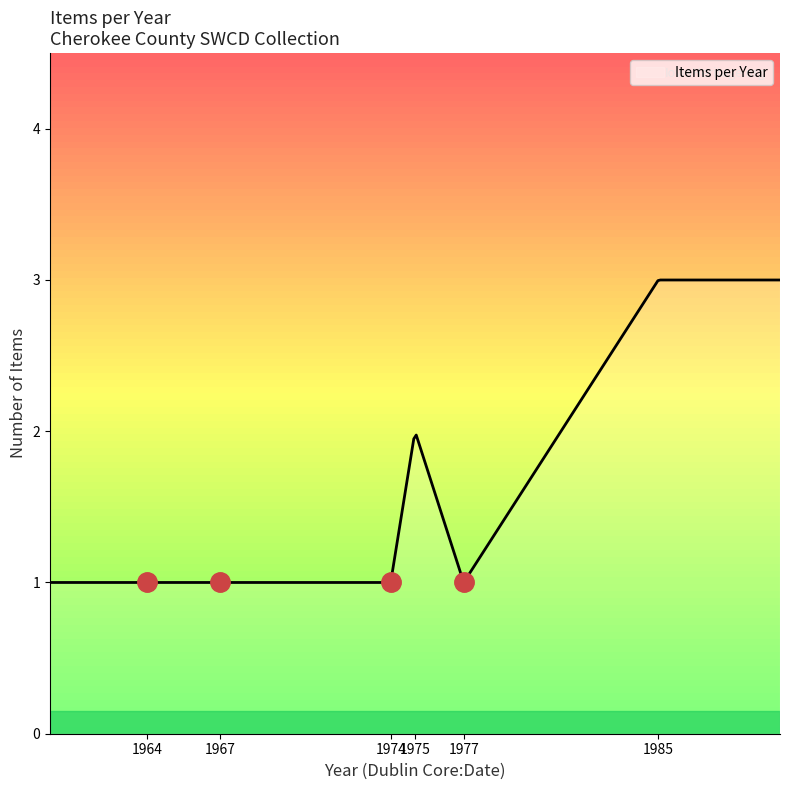

How many categories are shown in the chart?

300